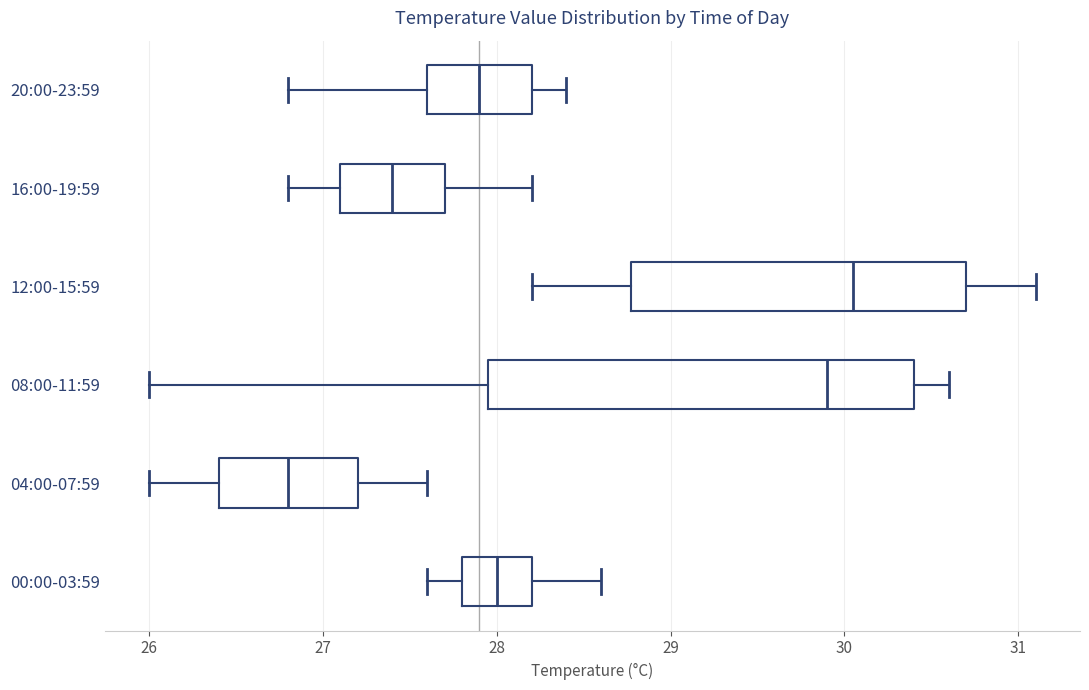

Which box is the widest, from its left edge to its right edge?

08:00-11:59